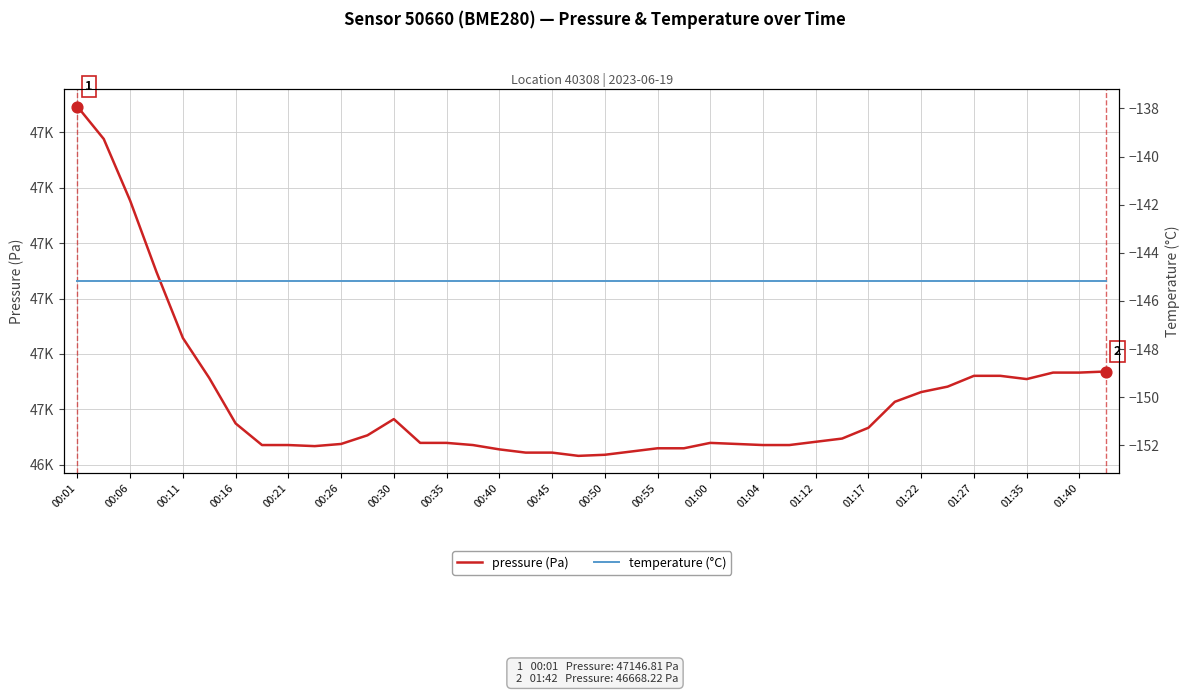

At which category is the sum across all series the highest?

00:01